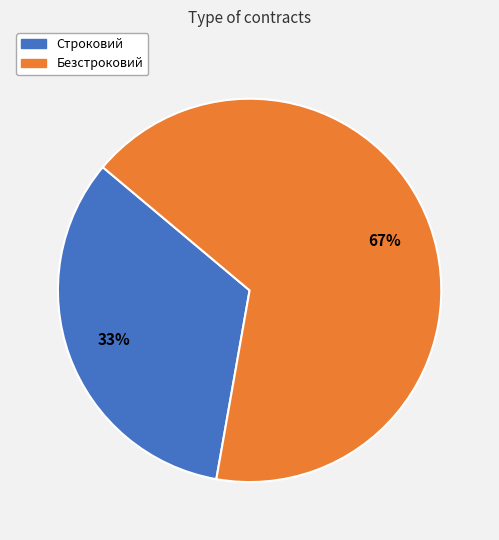

Which category has the biggest portion of the pie?

Безстроковий